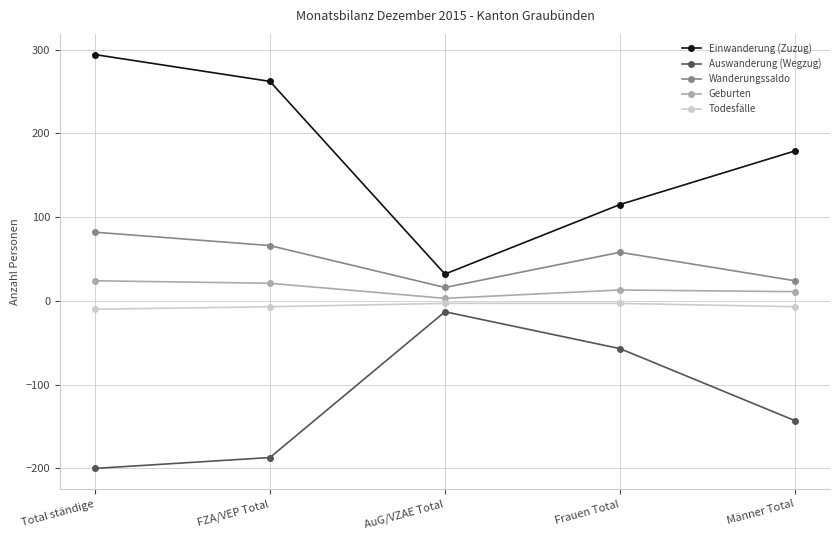

At which label does Geburten first exceed 13?

Total ständige